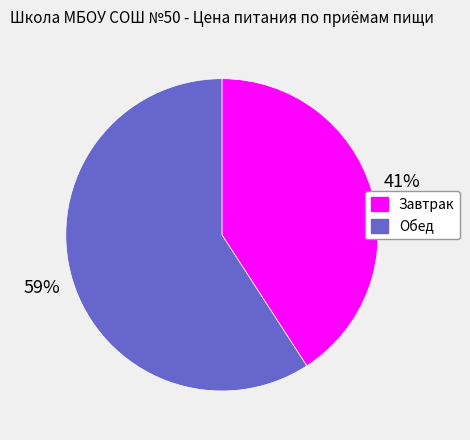

The Обед slice represents 59% of the pie. True or false?

True